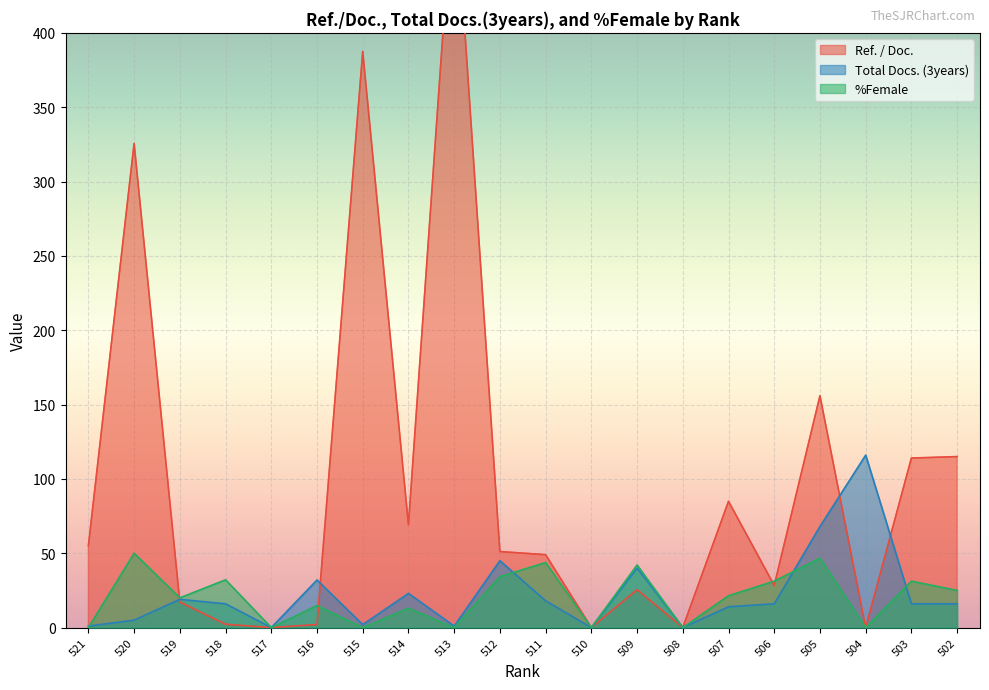

What is the sum of the Ref. / Doc. values at 515 and 513?

895.5